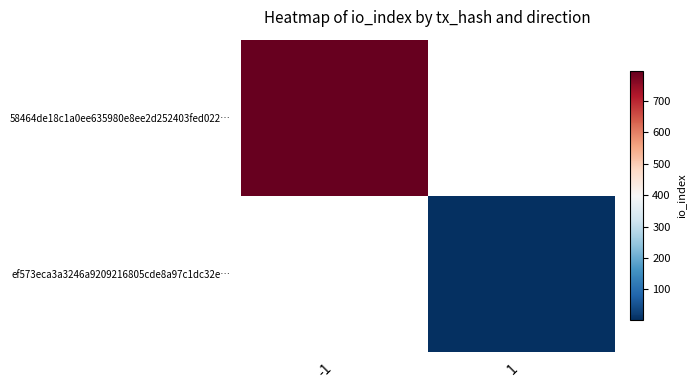

Is the value of 58464de18c1a0ee635980e8ee2d252403fed022… at -1 greater than the value of ef573eca3a3246a9209216805cde8a97c1dc32e… at 1?

Yes